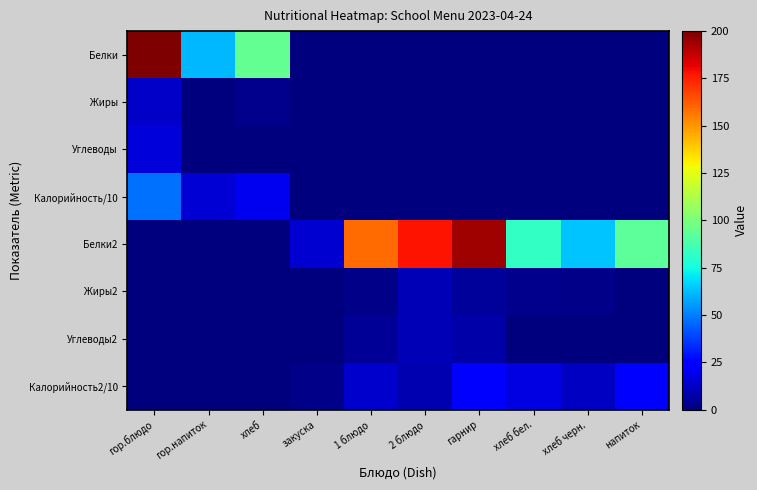

At which category is the sum across all series the highest?

гор.блюдо